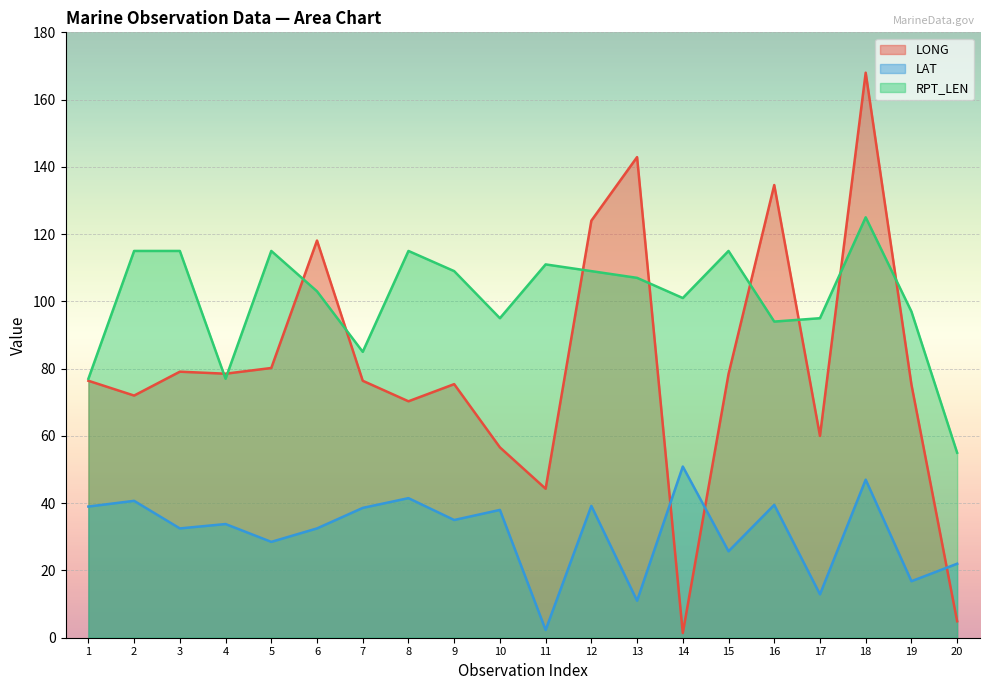

What is the total value across all series at 19?

189.1